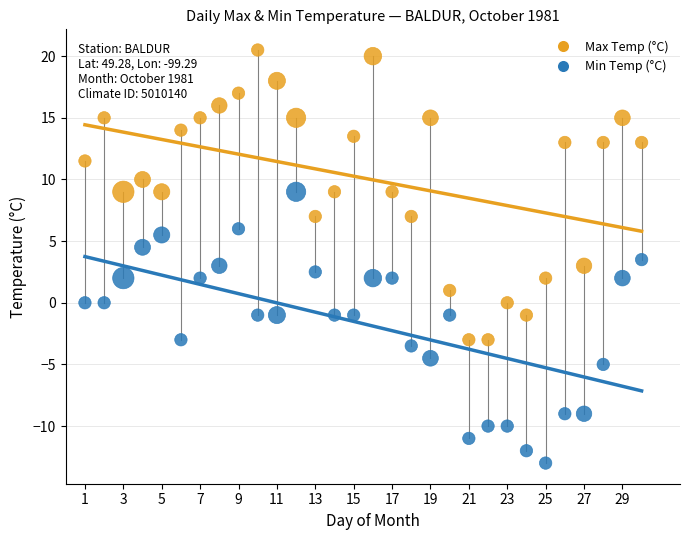

Which series has the largest Y range (max minus min)?

Max Temp (°C)